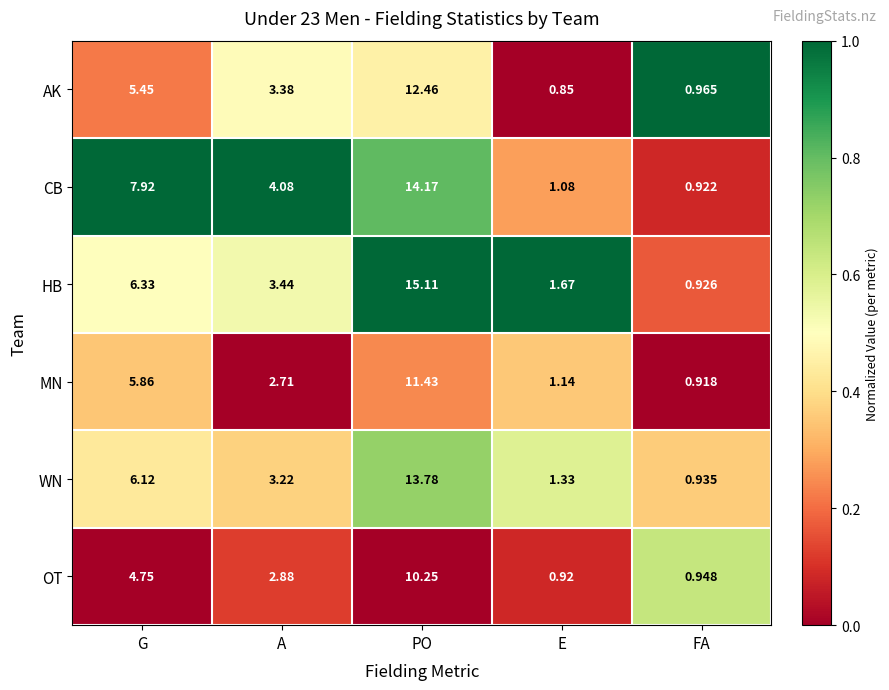

List the series in order of their peak value, highest first.

HB, CB, WN, AK, MN, OT